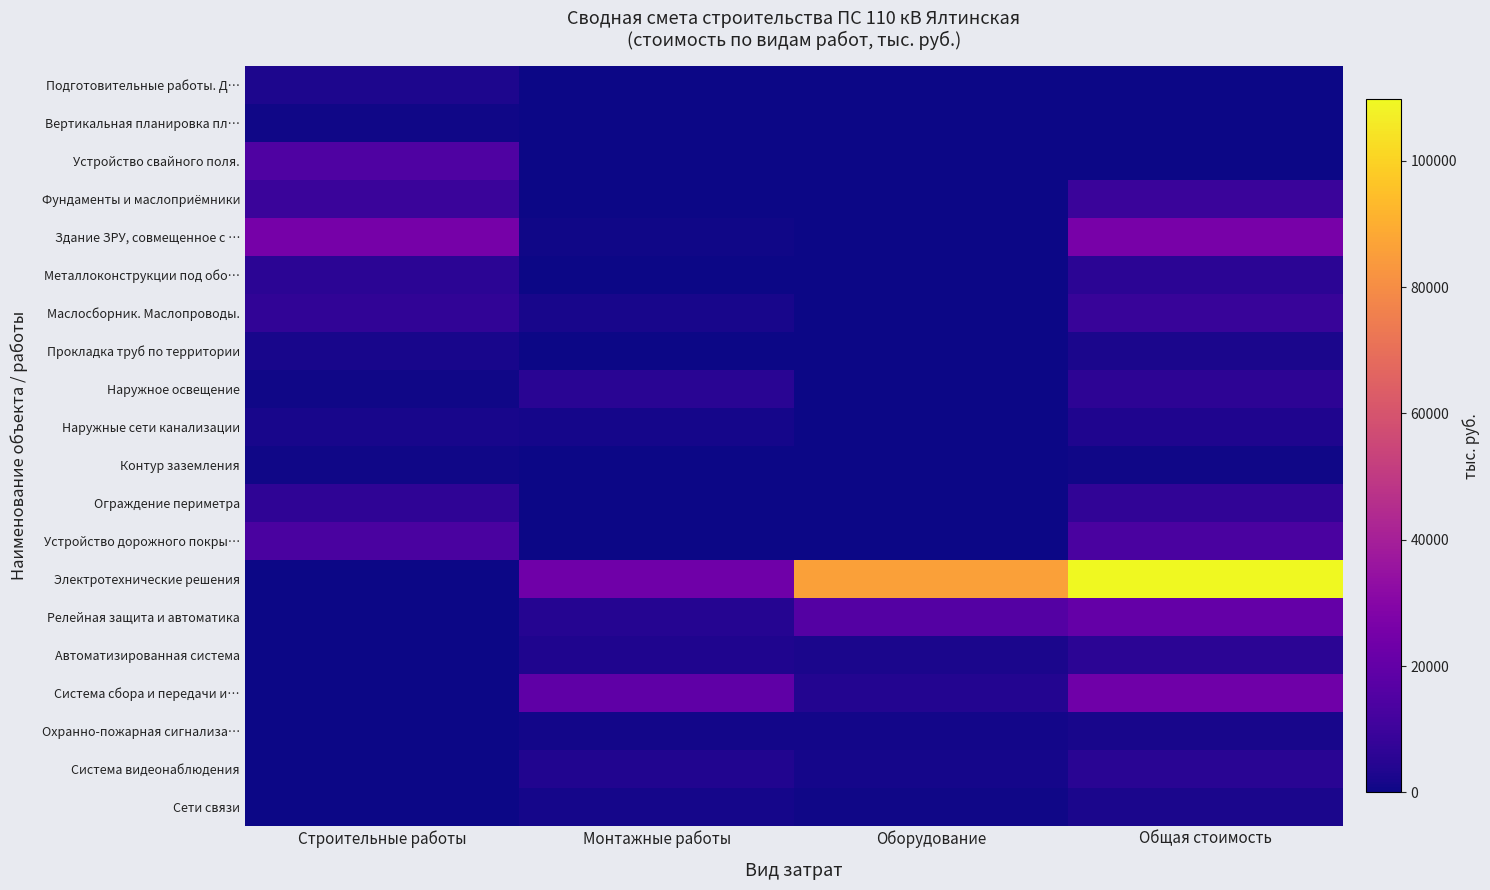

At Оборудование, list the series in order from smallest to largest.

Подготовительные работы. Д…, Вертикальная планировка пл…, Устройство свайного поля., Фундаменты и маслоприёмники, Здание ЗРУ, совмещенное с …, Металлоконструкции под обо…, Маслосборник. Маслопроводы., Прокладка труб по территории, Наружное освещение, Контур заземления, Устройство дорожного покры…, Ограждение периметра, Наружные сети канализации, Сети связи, Охранно-пожарная сигнализа…, Система видеонаблюдения, Автоматизированная система, Система сбора и передачи и…, Релейная защита и автоматика, Электротехнические решения